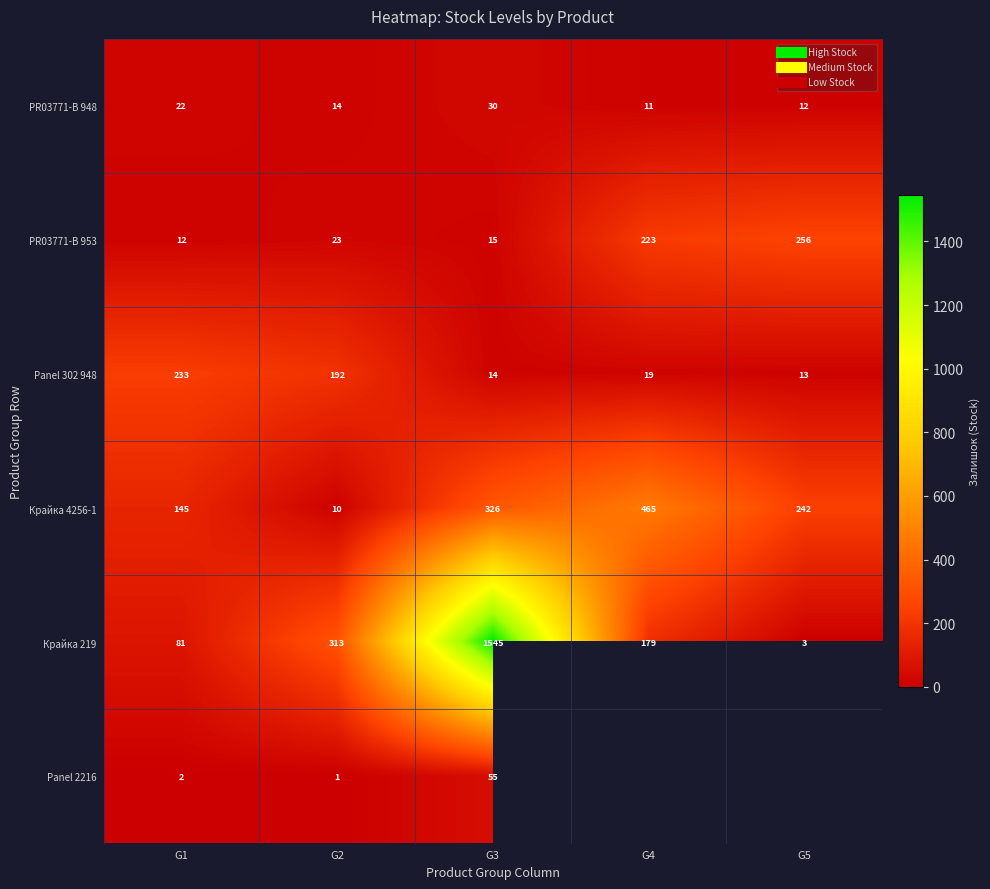

At which label is Panel 2216 closest to 28?

G1